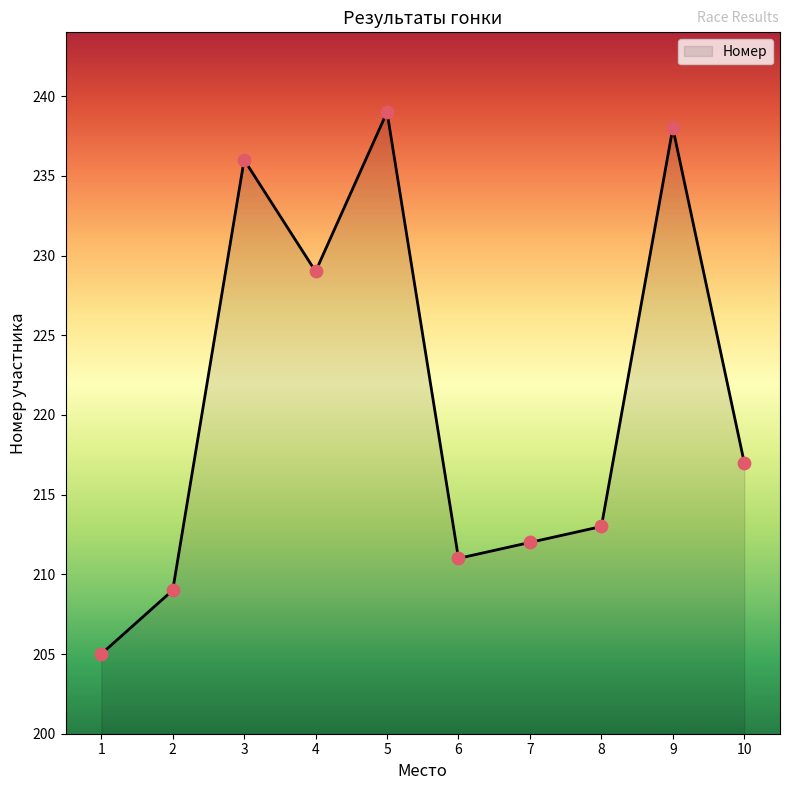

Approximately how many times larger is the value at 4 compared to 5?

1.0